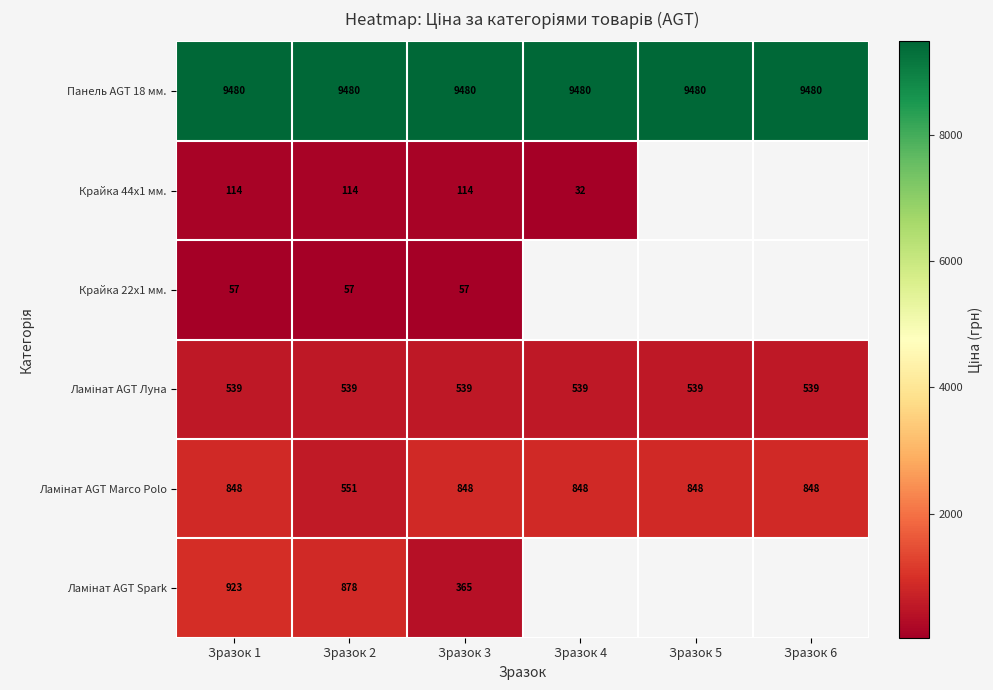

True or false: Крайка 44x1 мм. has a value of 114.1 at Зразок 3.

True